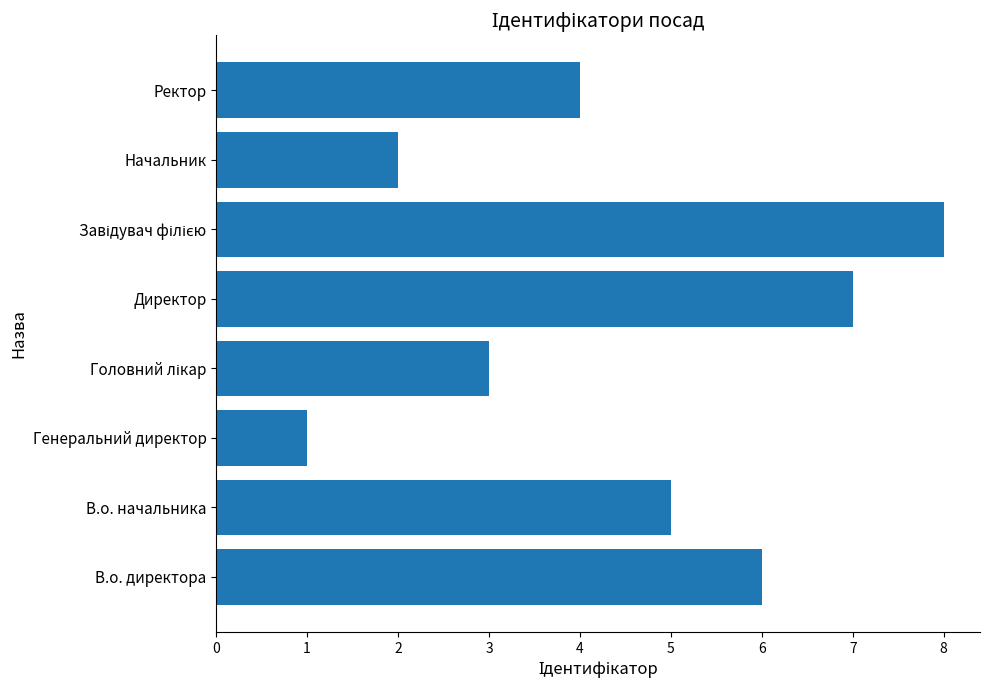

What is the maximum value shown in the chart?

8